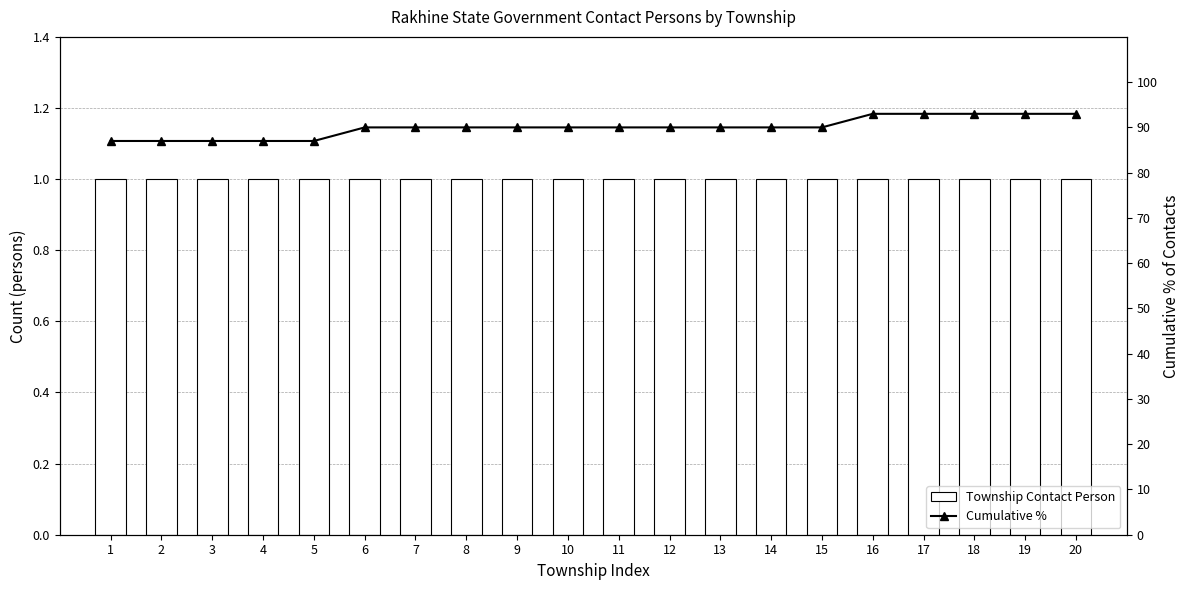

Reading left to right, extract all data points from this chart.

Township Contact Person: 1=1	2=1	3=1	4=1	5=1	6=1	7=1	8=1	9=1	10=1	11=1	12=1	13=1	14=1	15=1	16=1	17=1	18=1	19=1	20=1
Cumulative %: 1=87	2=87	3=87	4=87	5=87	6=90	7=90	8=90	9=90	10=90	11=90	12=90	13=90	14=90	15=90	16=93	17=93	18=93	19=93	20=93